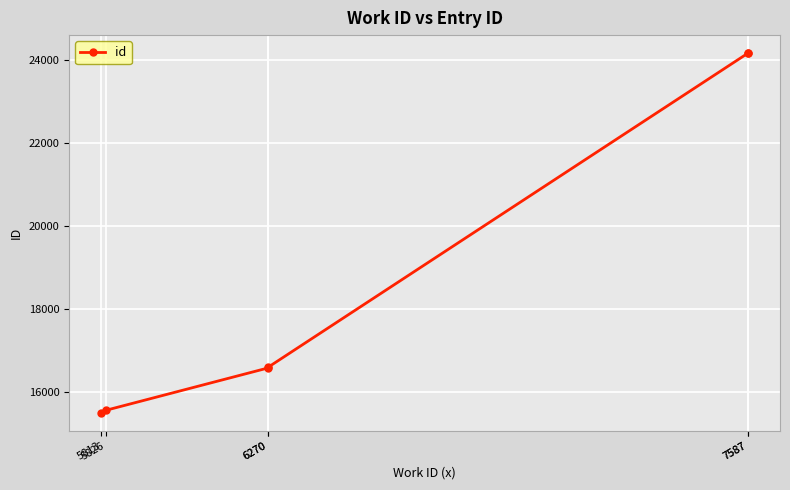

At which label is the value closest to 19835?

6270